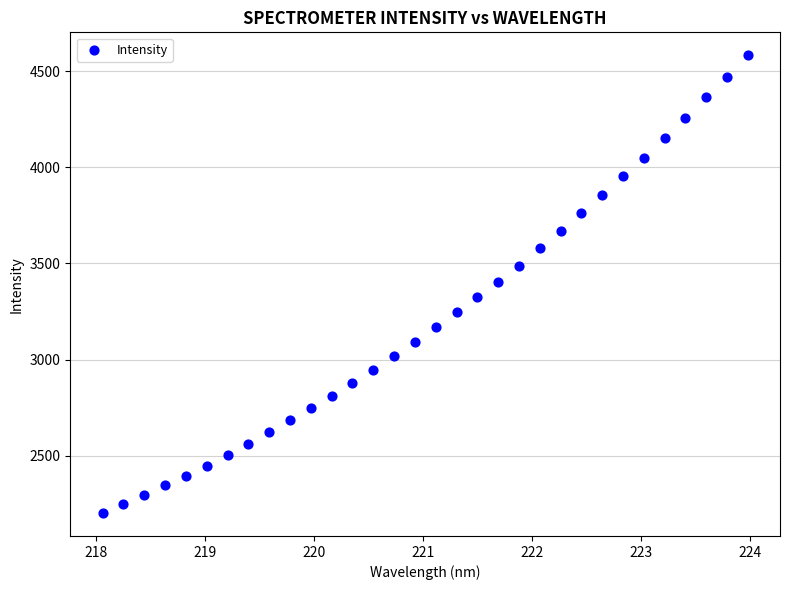

What is the range of Y values (max minus min)?

2381.8